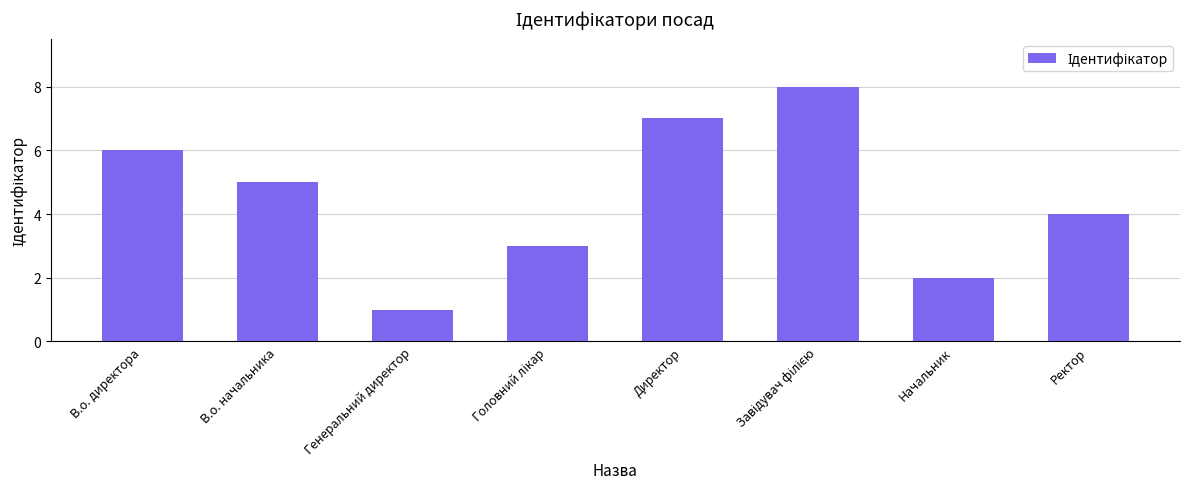

What is the label of the 5th bar from the left?

Директор